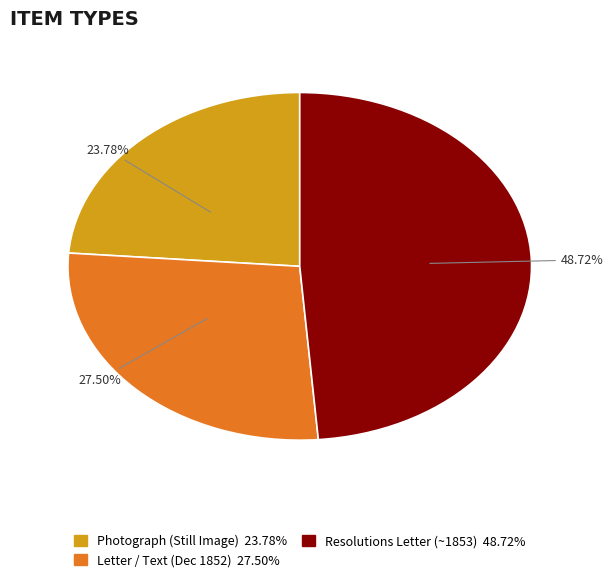

How many slices are in this pie chart?

3